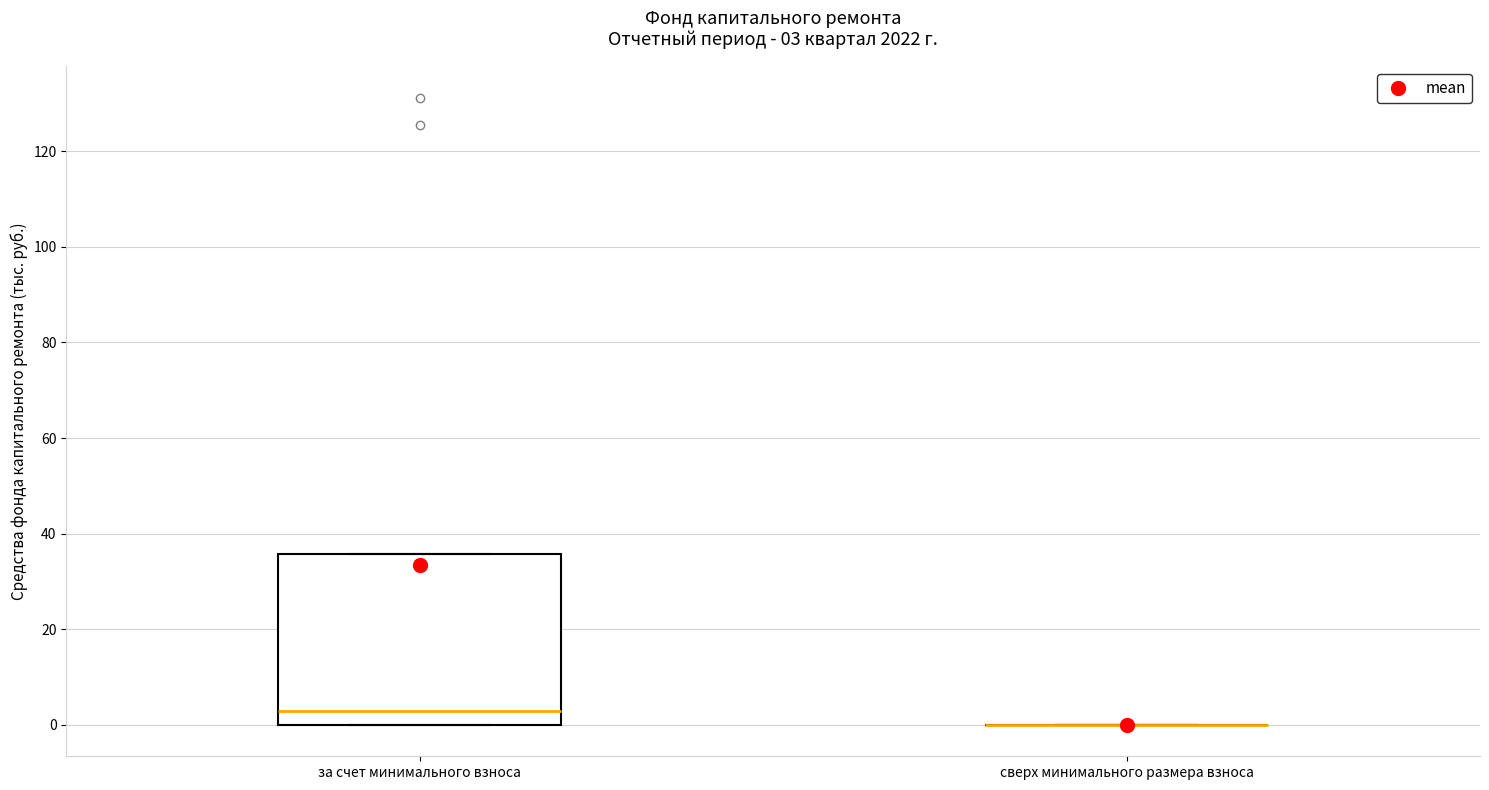

Which box is the tallest, from its lower edge to its upper edge?

за счет минимального взноса